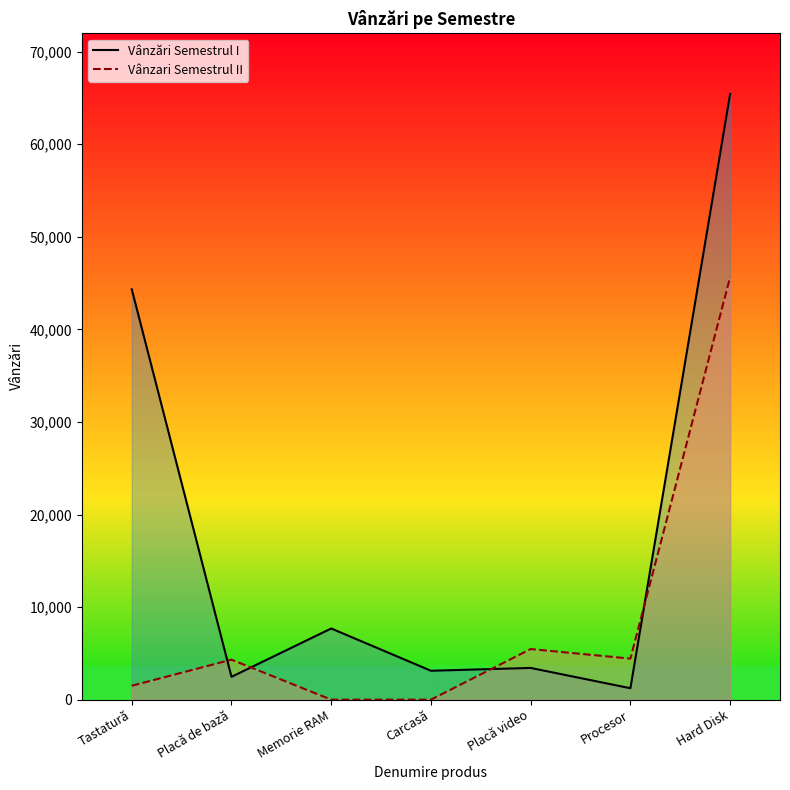

Rank the series at Tastatură from lowest to highest value.

Vânzari Semestrul II, Vânzări Semestrul I